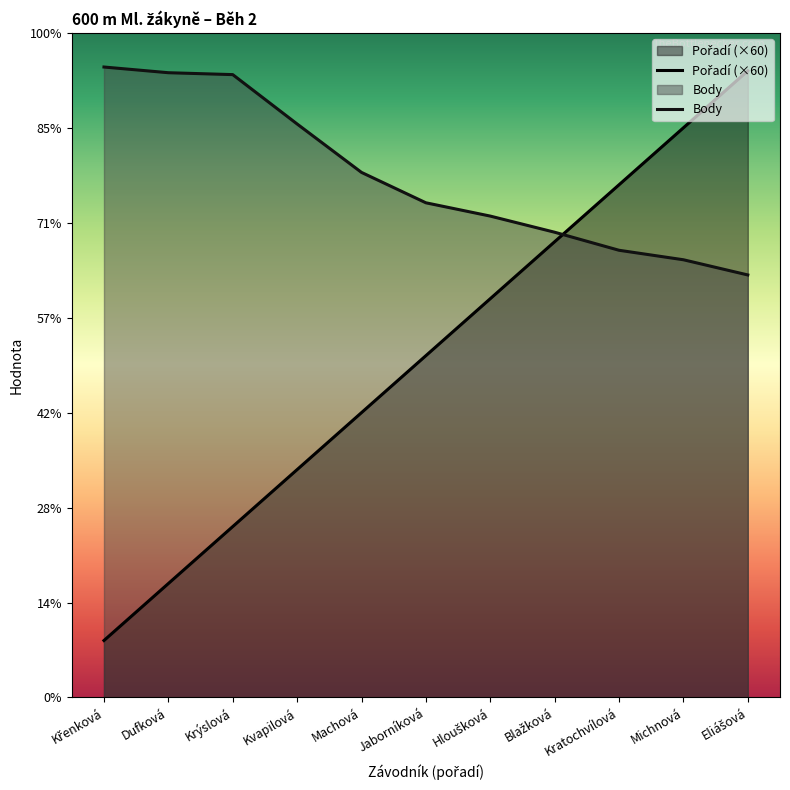

Which label corresponds to the smallest value in the chart?

Křenková